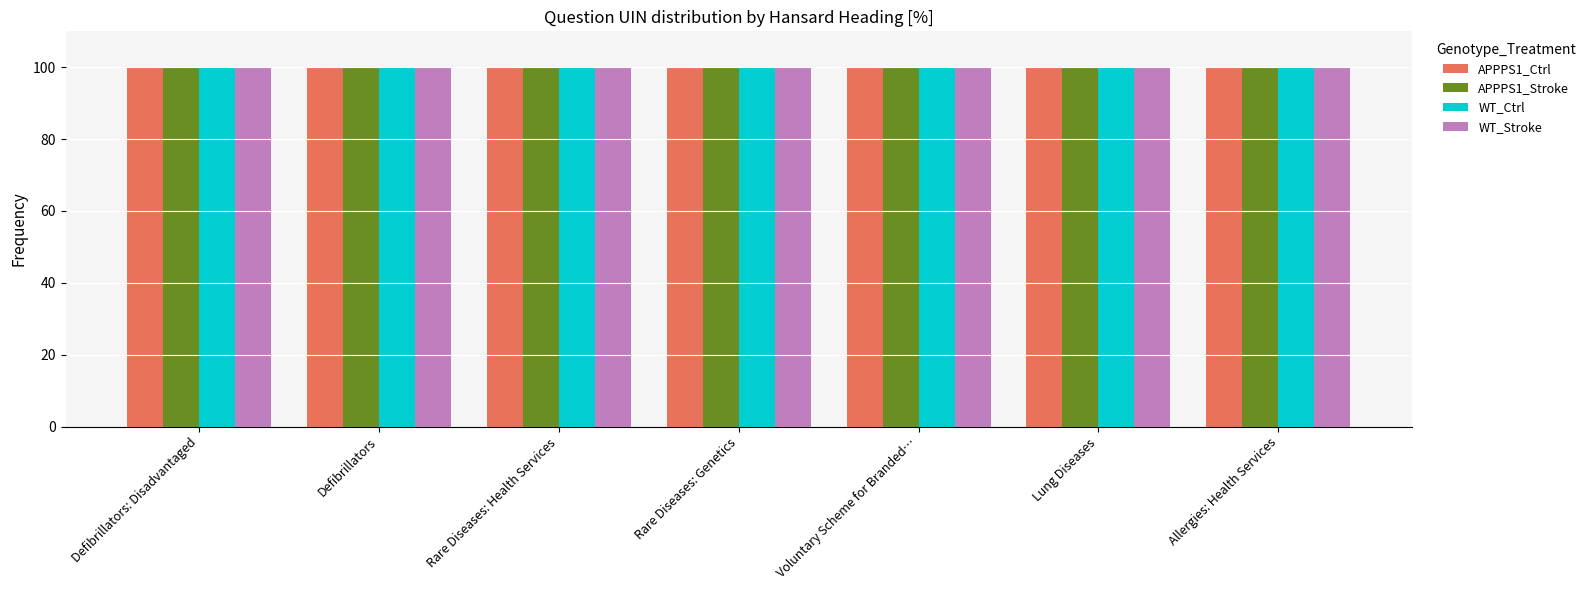

True or false: WT_Ctrl has a value of 160.2 at Allergies: Health Services.

False